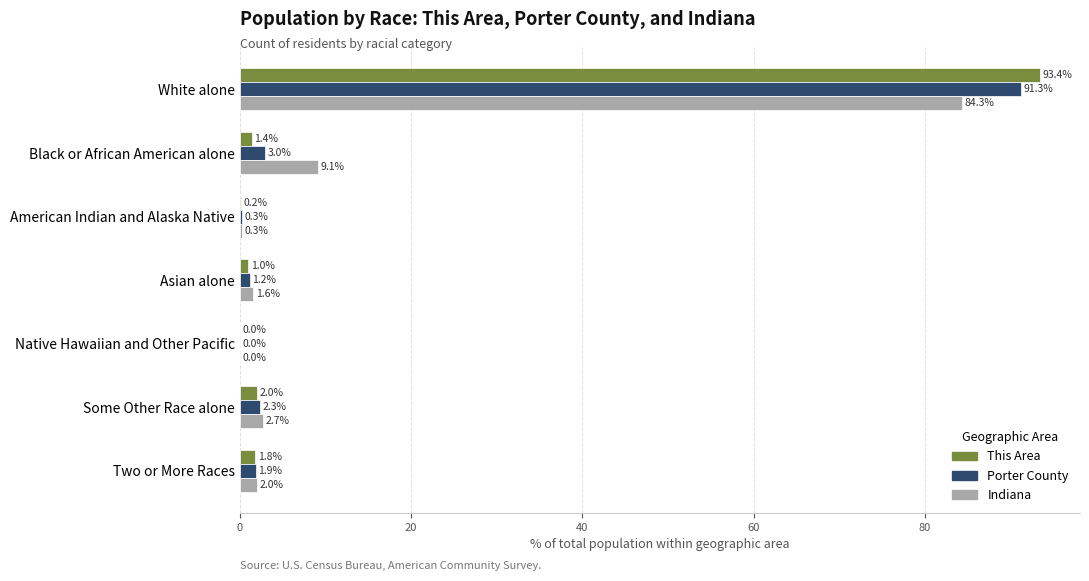

The value of Indiana at Some Other Race alone is 2.7. True or false?

True